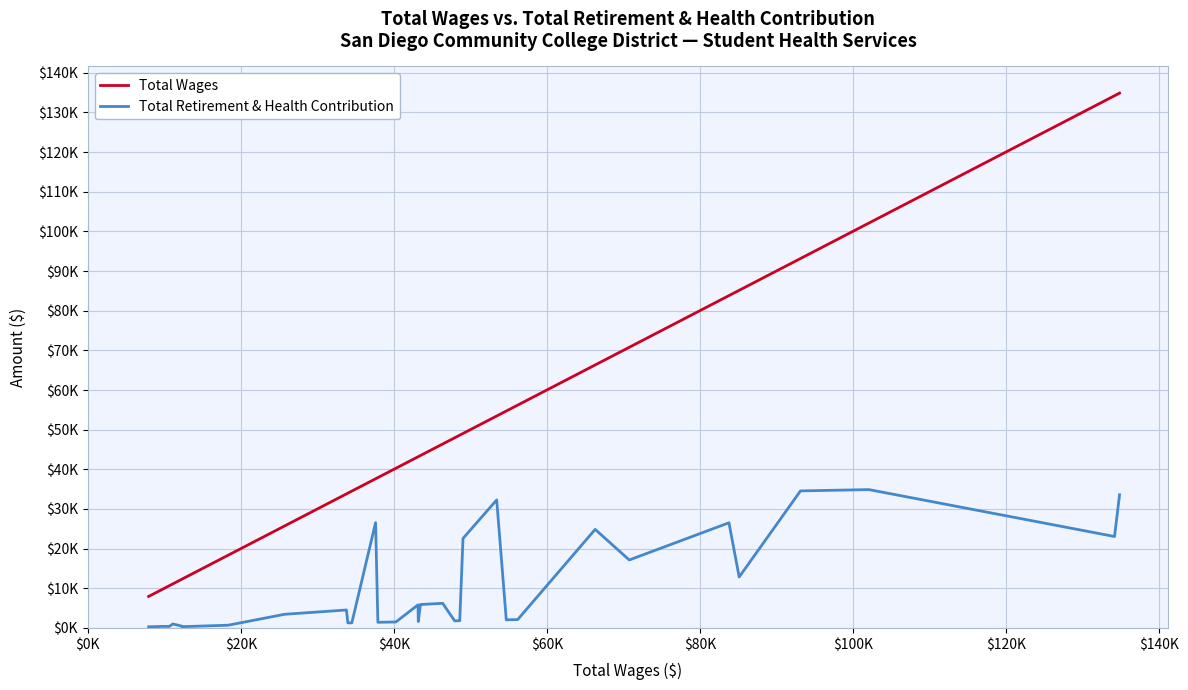

Is this an area chart (filled region under the line)?

No